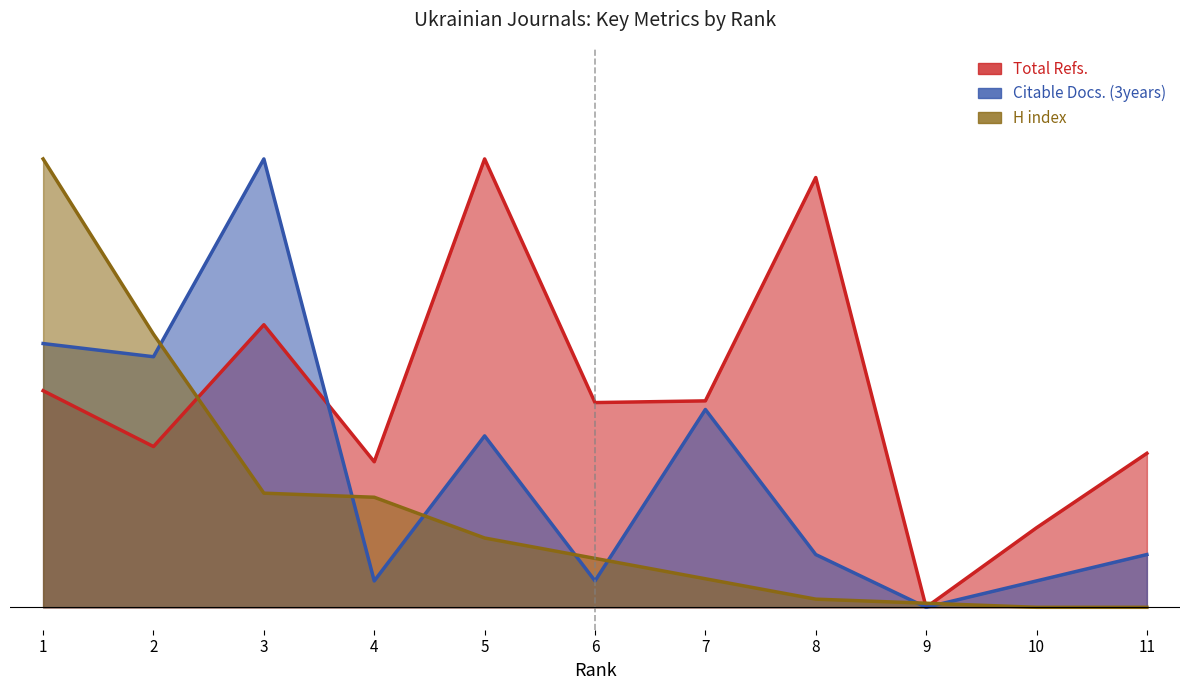

At how many categories does at least one series exceed 0?

11